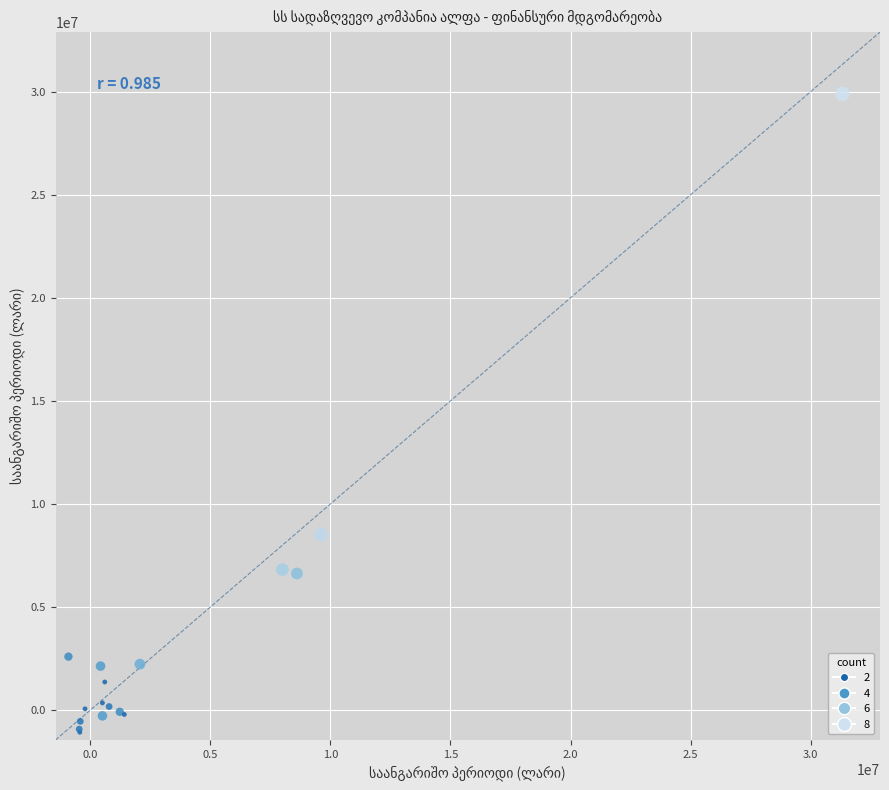

What Y value in the scatter plot is closest to 14410551?

8503990.2